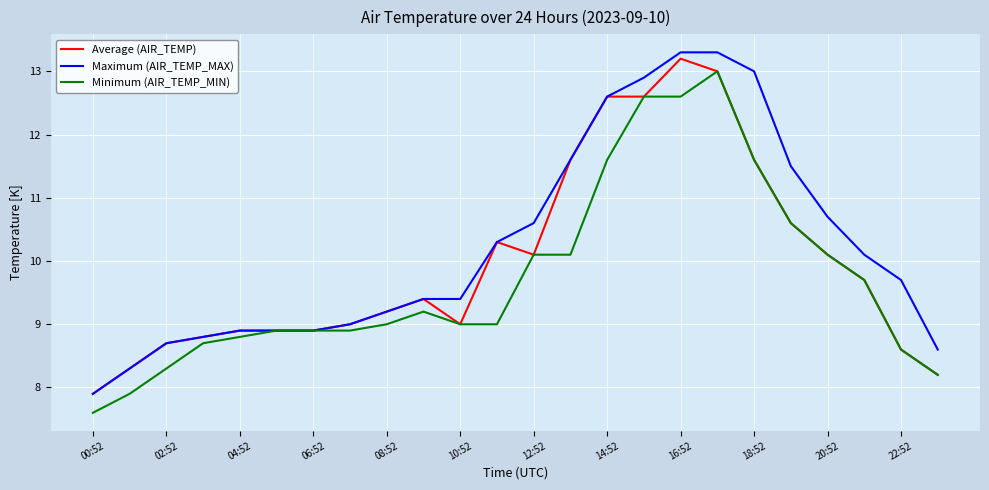

What is the difference between the maximum and minimum values in the Average (AIR_TEMP) series?

5.3